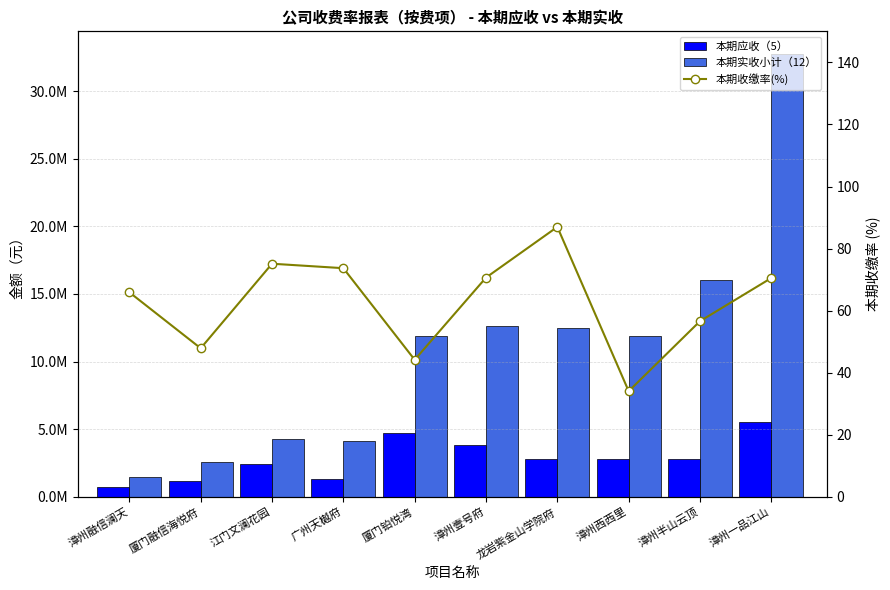

What is the average value of the 本期实收小计（12） series?

11026303.8